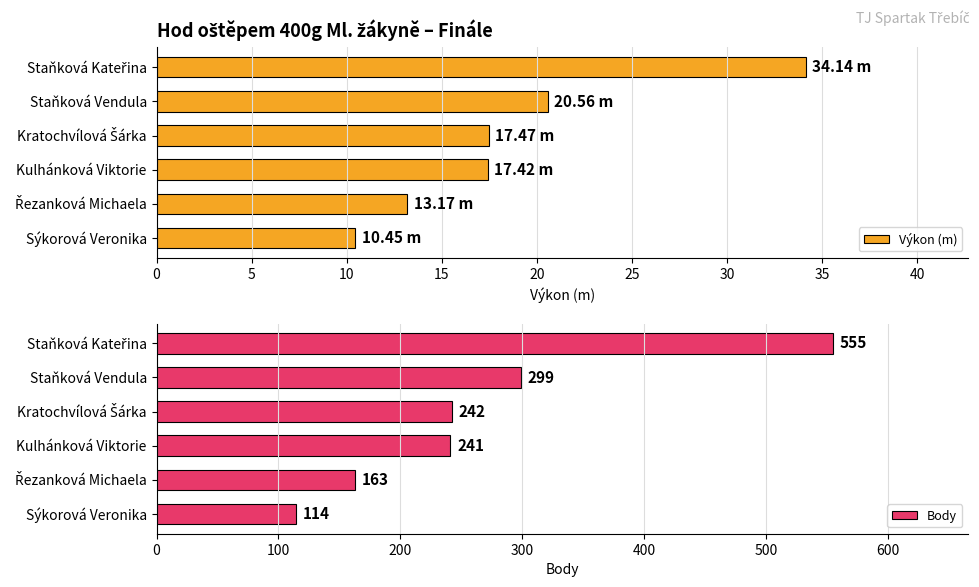

List the series in order of their overall mean, lowest first.

Výkon (m), Body